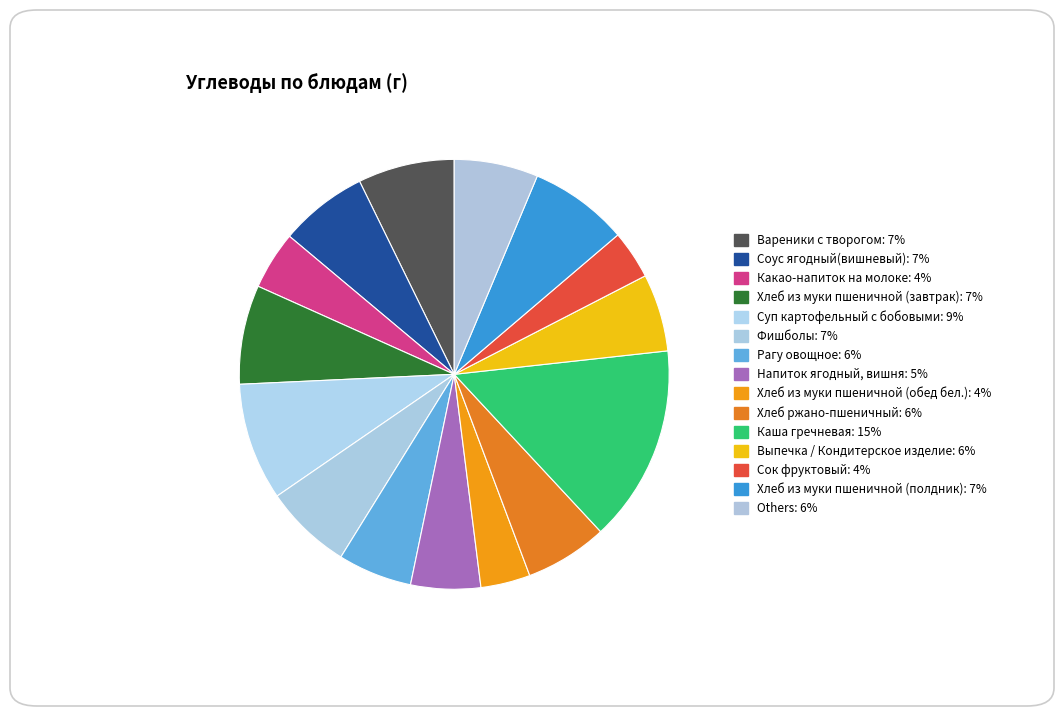

How many segments does this pie chart have?

15